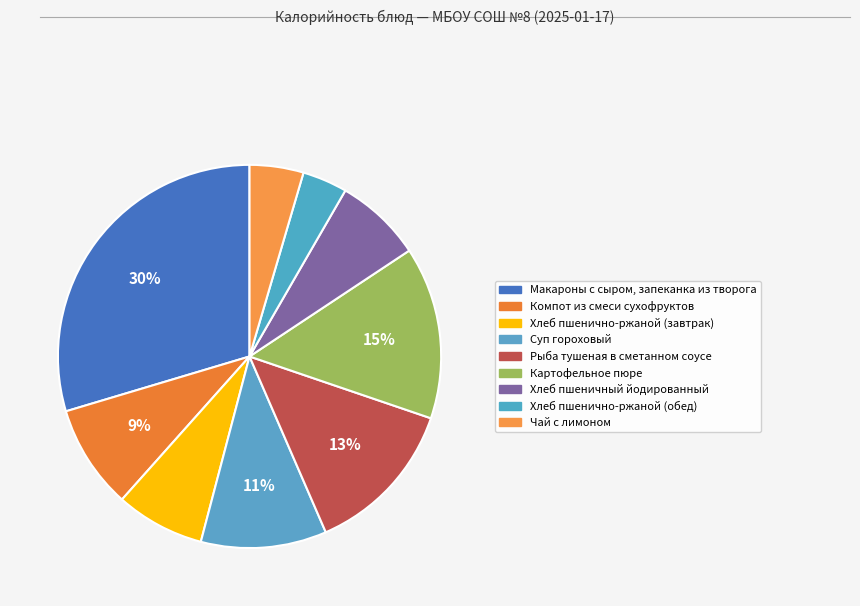

What is the smallest slice in the pie chart?

Хлеб пшенично-ржаной (обед)